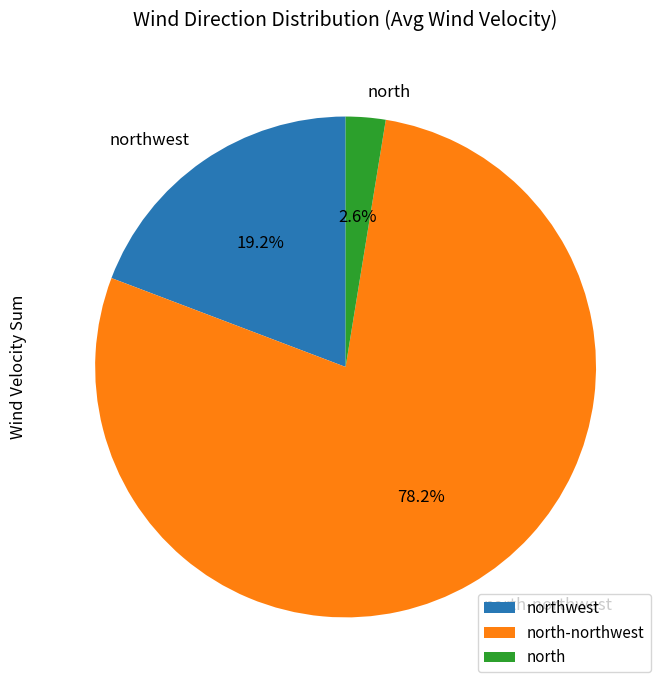

To the nearest percent, what is the difference between the largest and smallest slice percentages?

76%